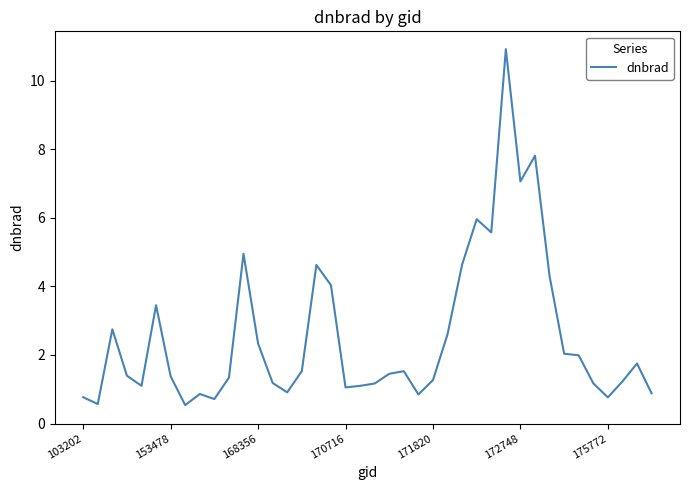

What is the maximum value shown in the chart?

10.9